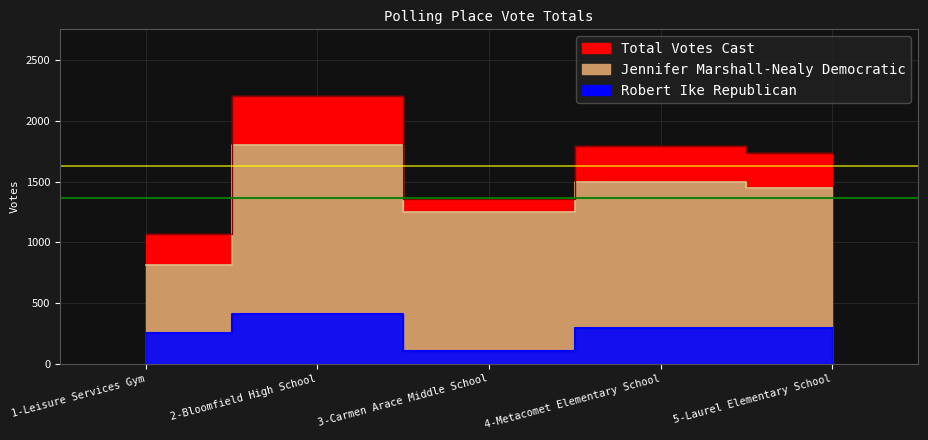

At which category is the sum across all series the highest?

2-Bloomfield High School